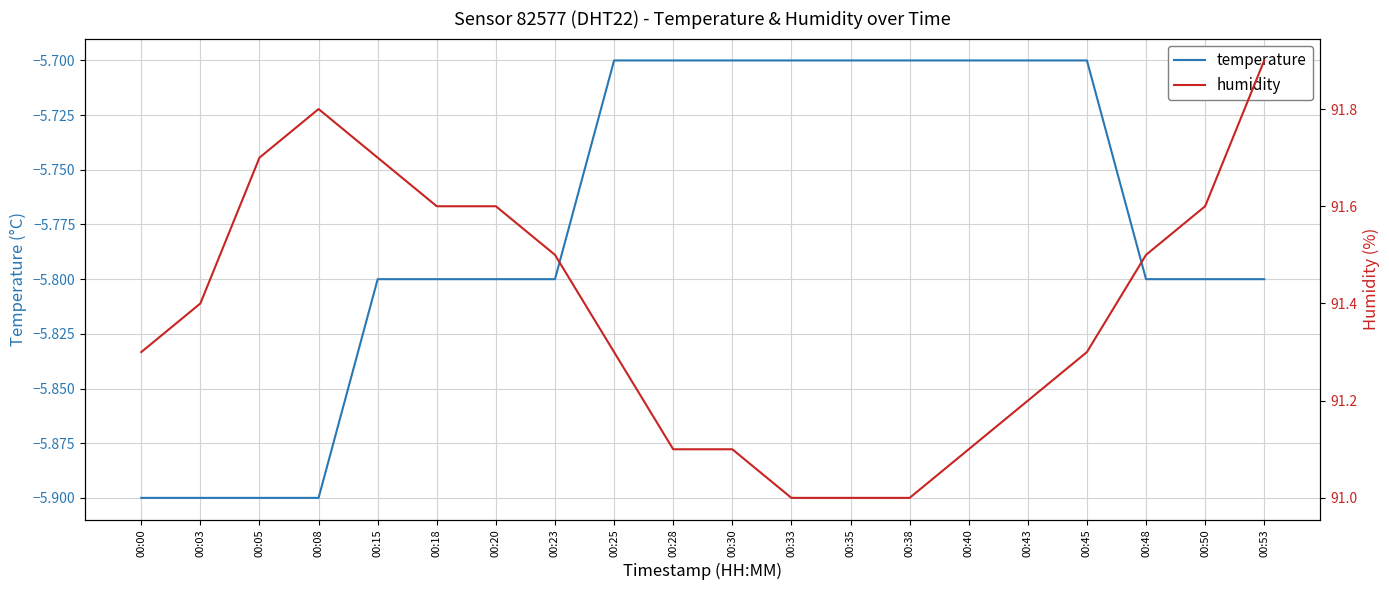

What is the difference between the temperature values at 00:48 and 00:00?

0.1